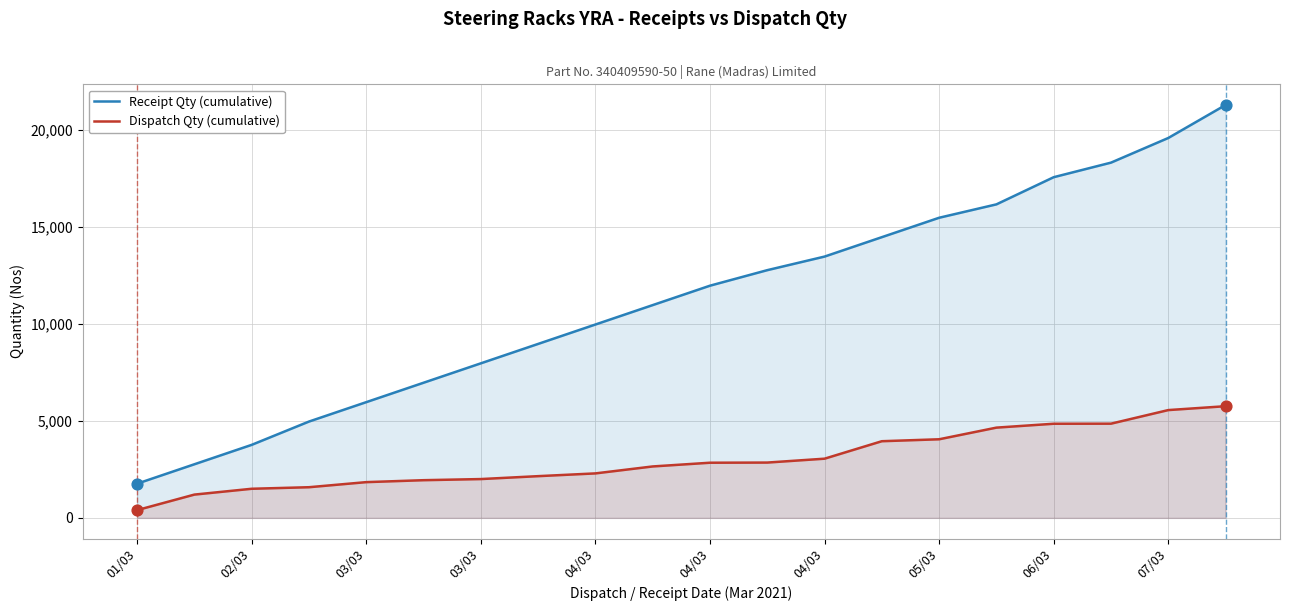

At how many categories does at least one series exceed 2737?

19